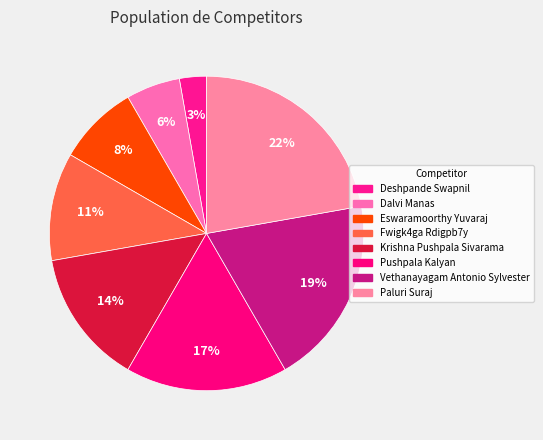

True or false: Dalvi Manas accounts for 6% of the total.

True